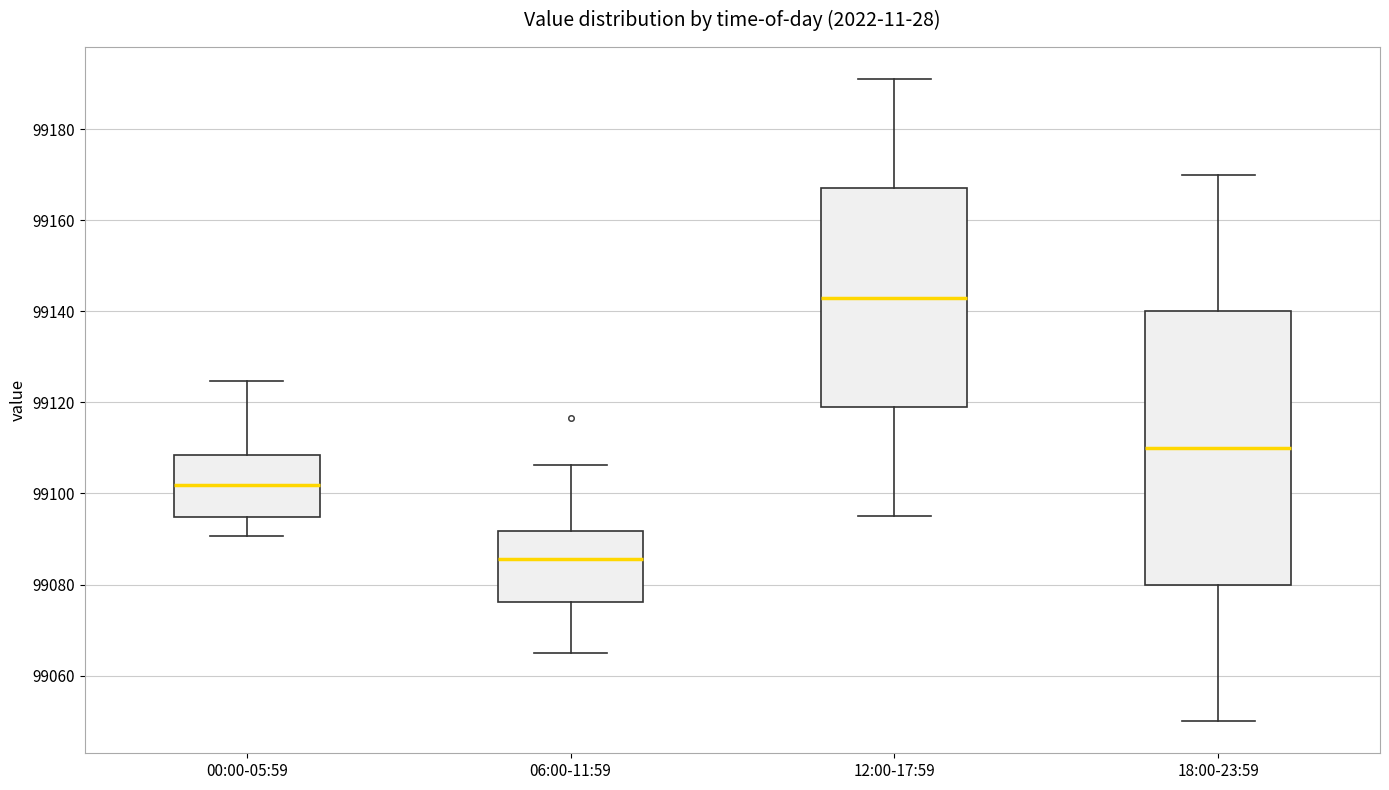

Which box's median line is the lowest?

06:00-11:59